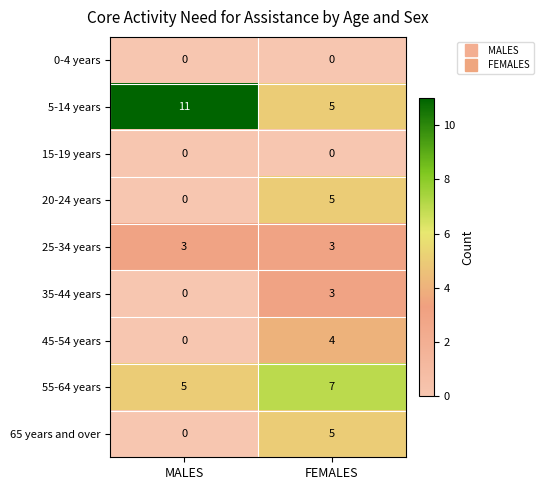

Which series has the largest total across all categories?

5-14 years